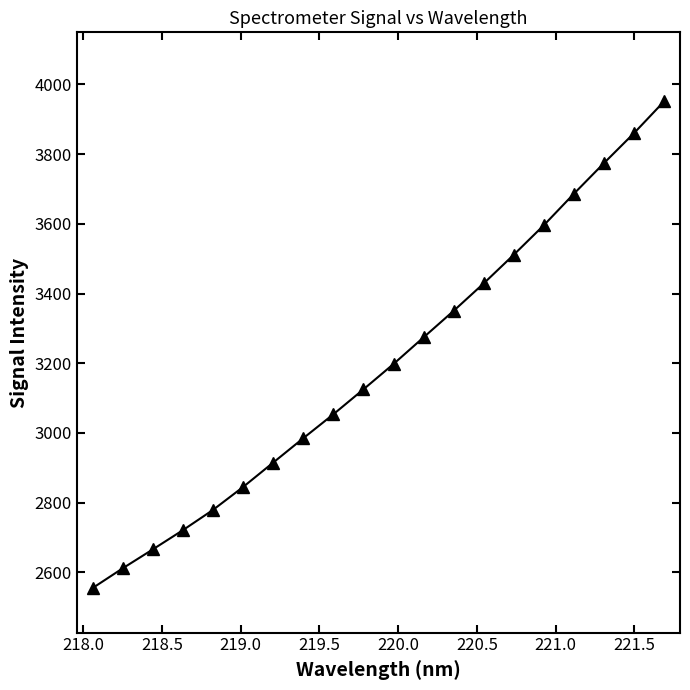

How many distinct data groups are displayed?

1